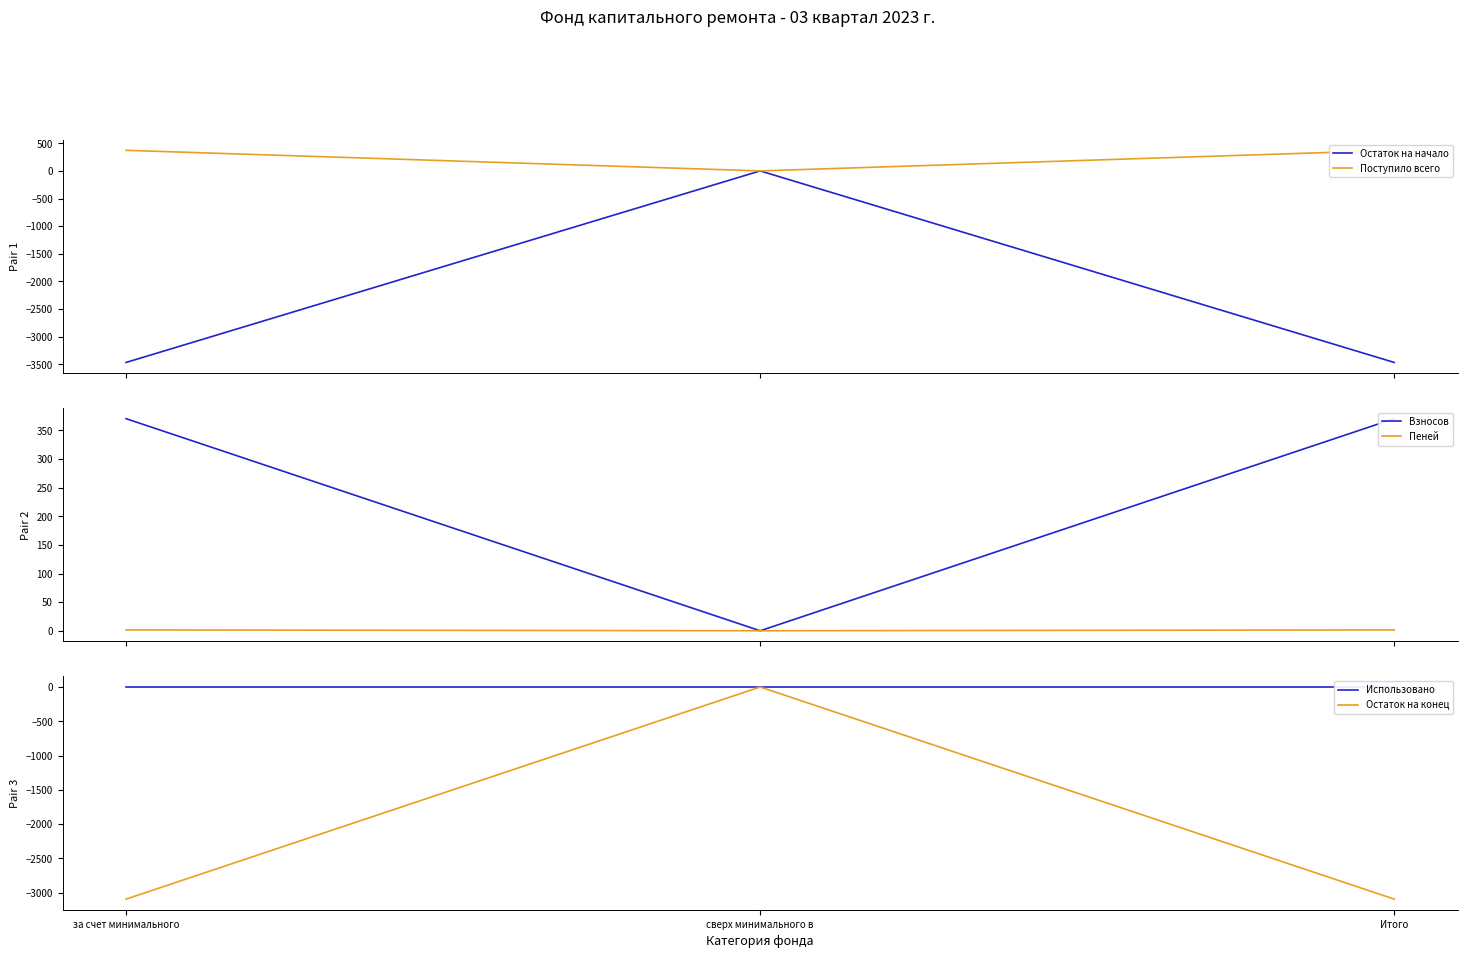

List the labels in order of Остаток на начало value, largest first.

сверх минимального в, за счет минимального, Итого